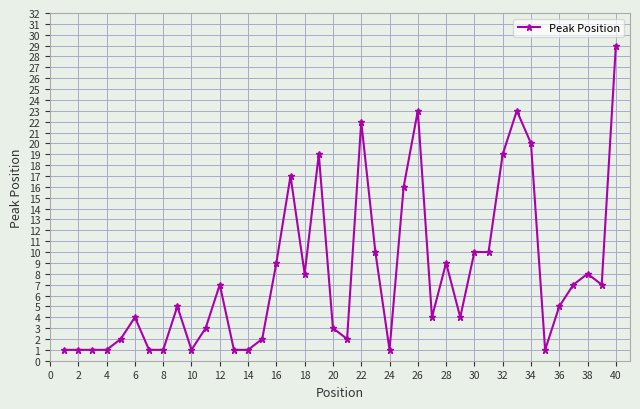

True or false: there are more than 2 points higher than both neighbors.

True